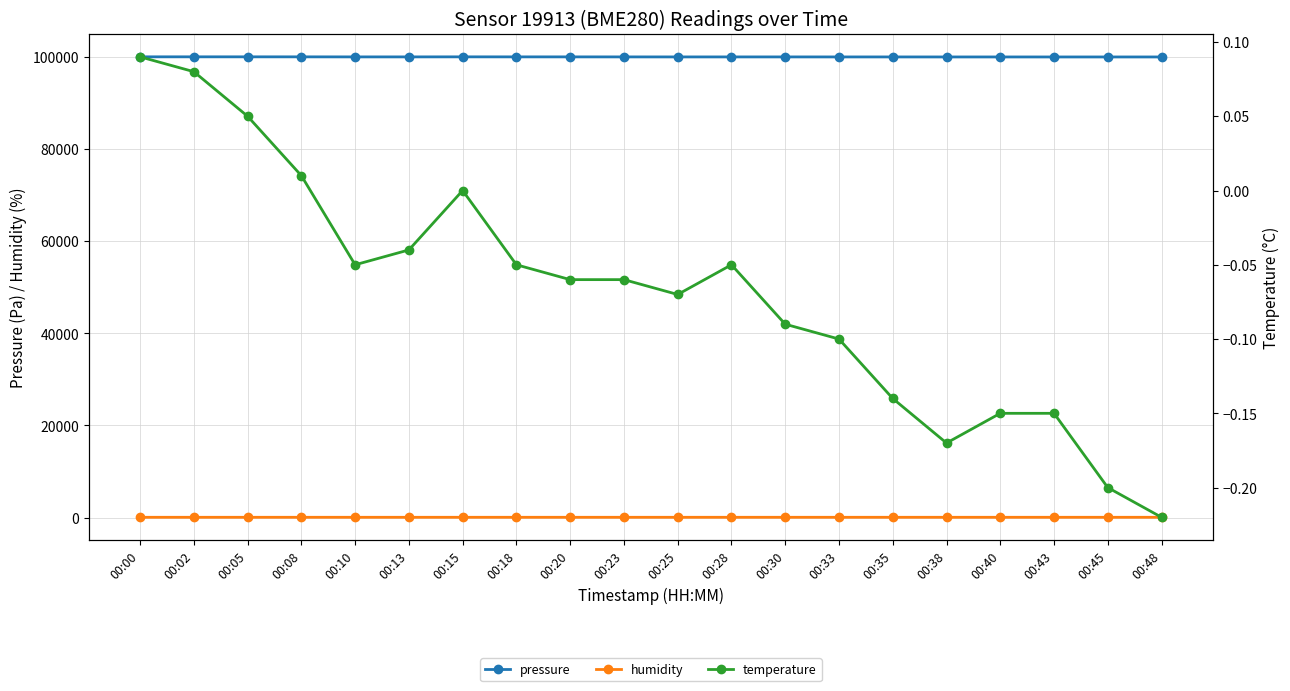

Where is the first local maximum for temperature?

00:15